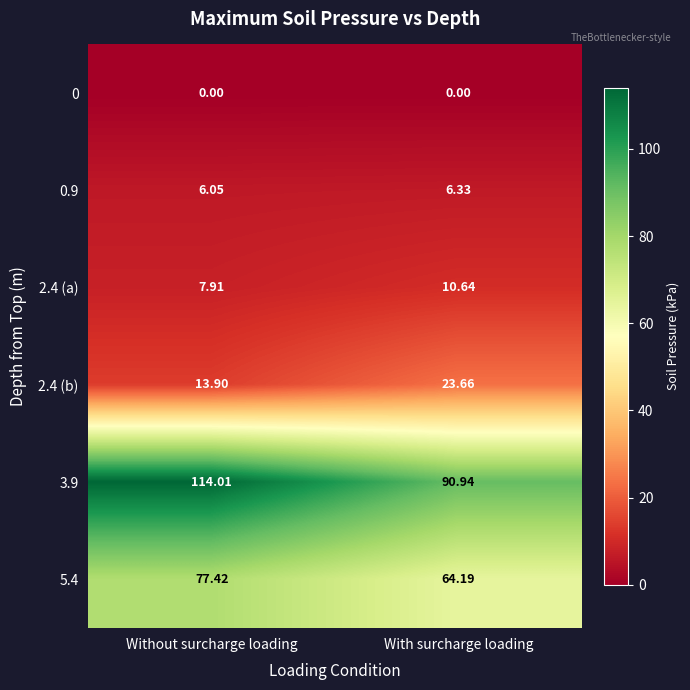

At which label does 5.4 reach its peak?

Without surcharge loading